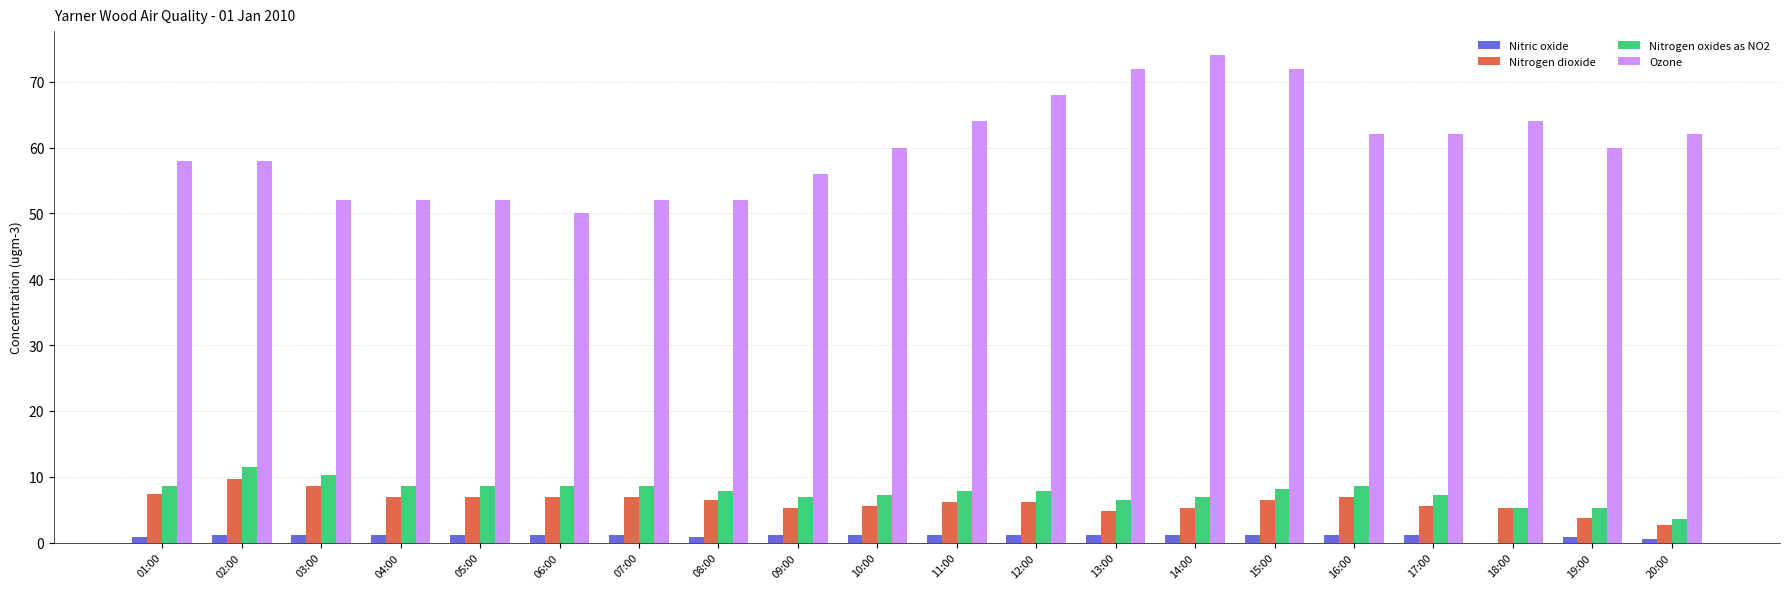

Is it true that Nitrogen dioxide equals 3.6 at 11:00?

False